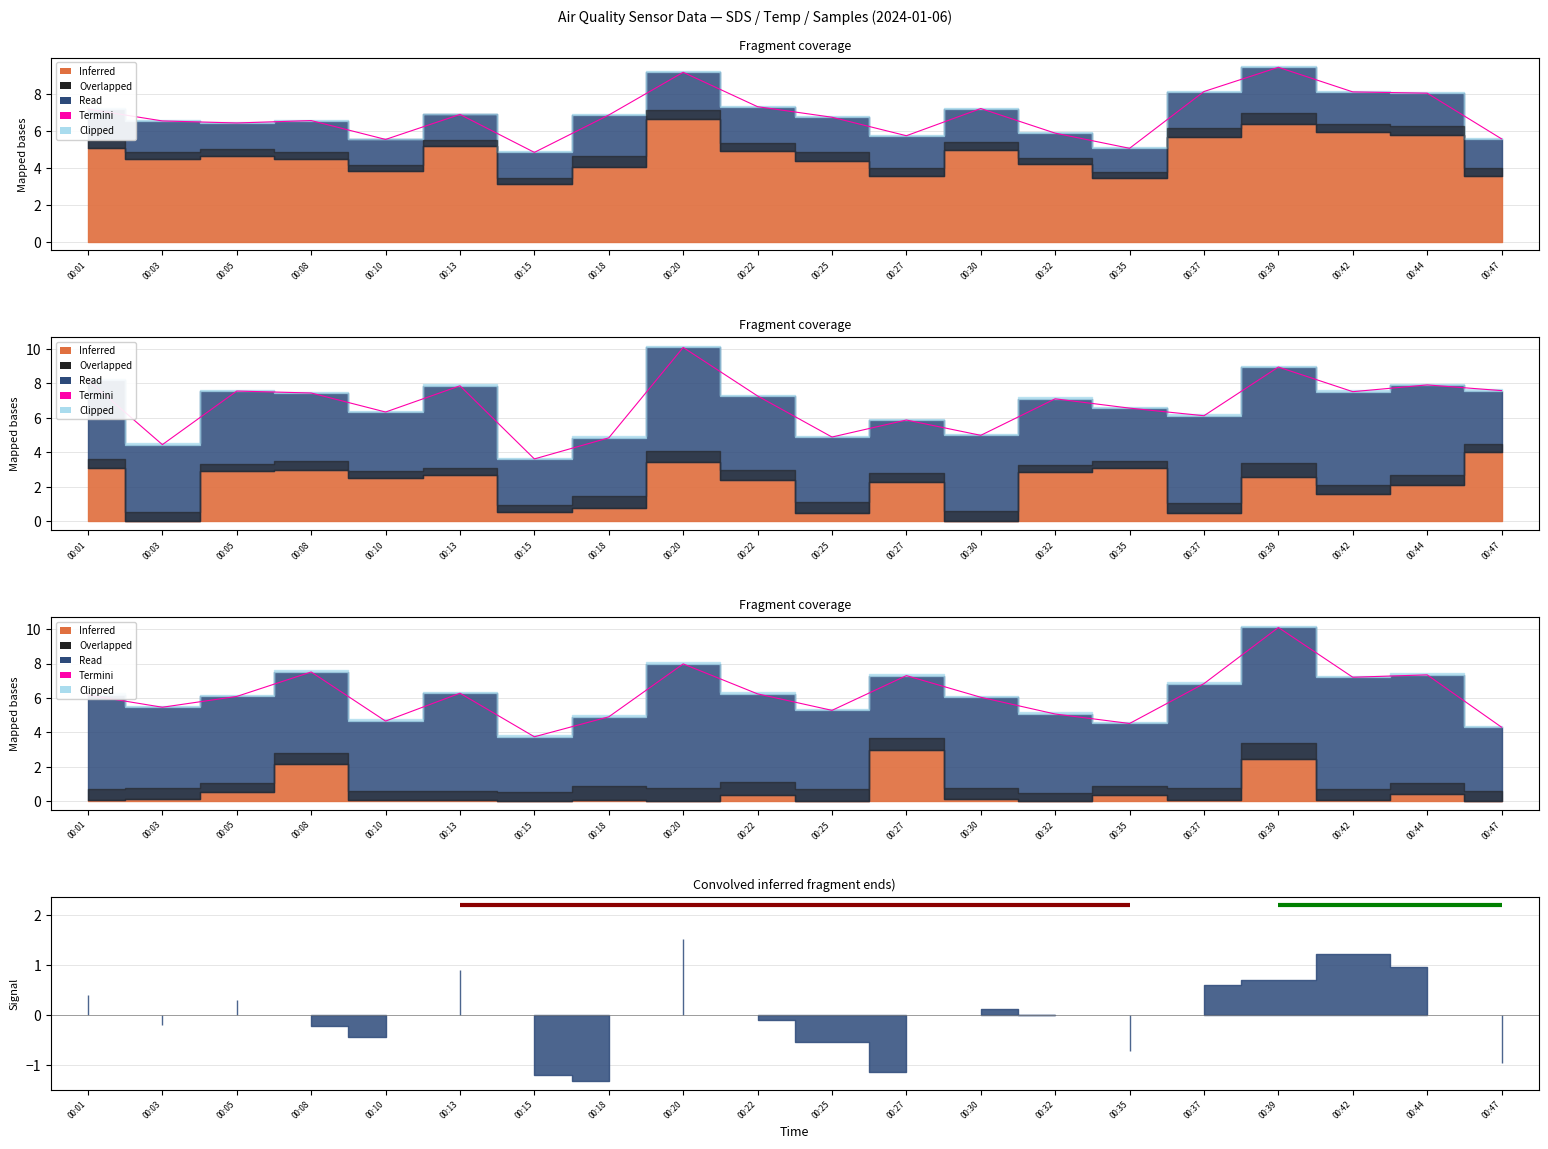

How many data points does each series have?

20